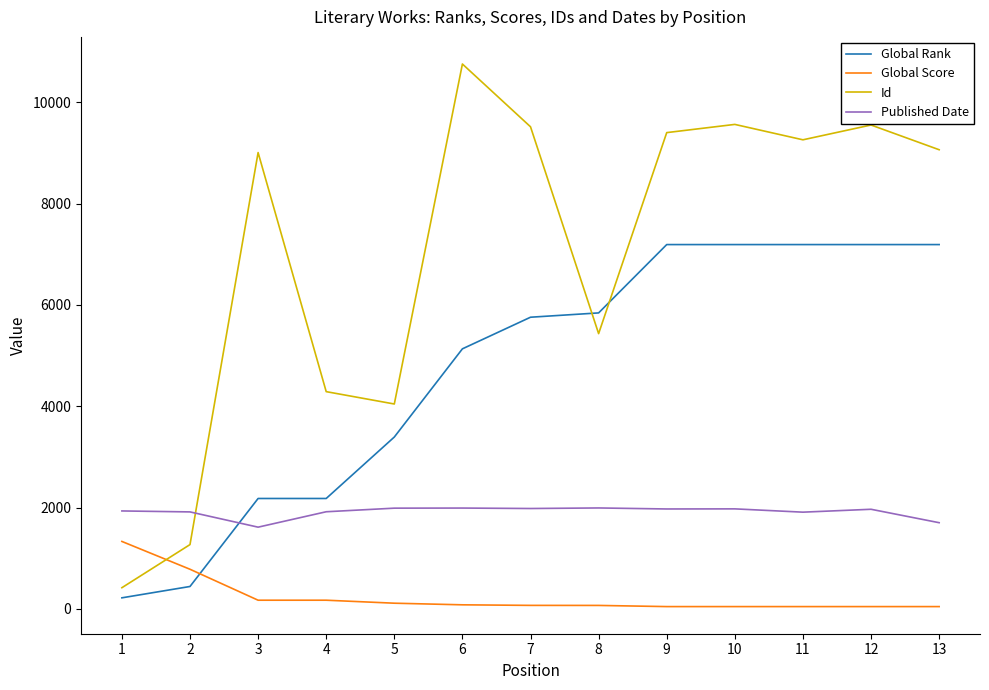

What is the approximate value of Id at 11, to the nearest 10?

9260